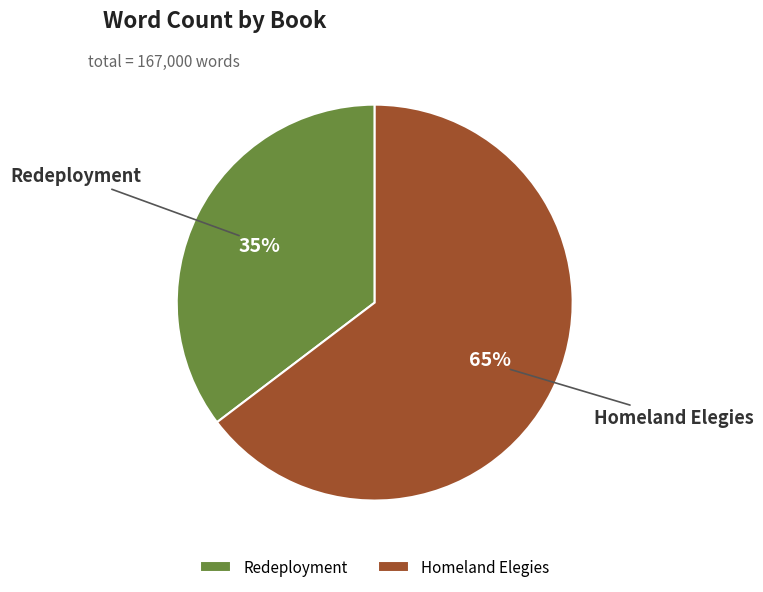

Is it true that Redeployment is 35% of the pie?

True